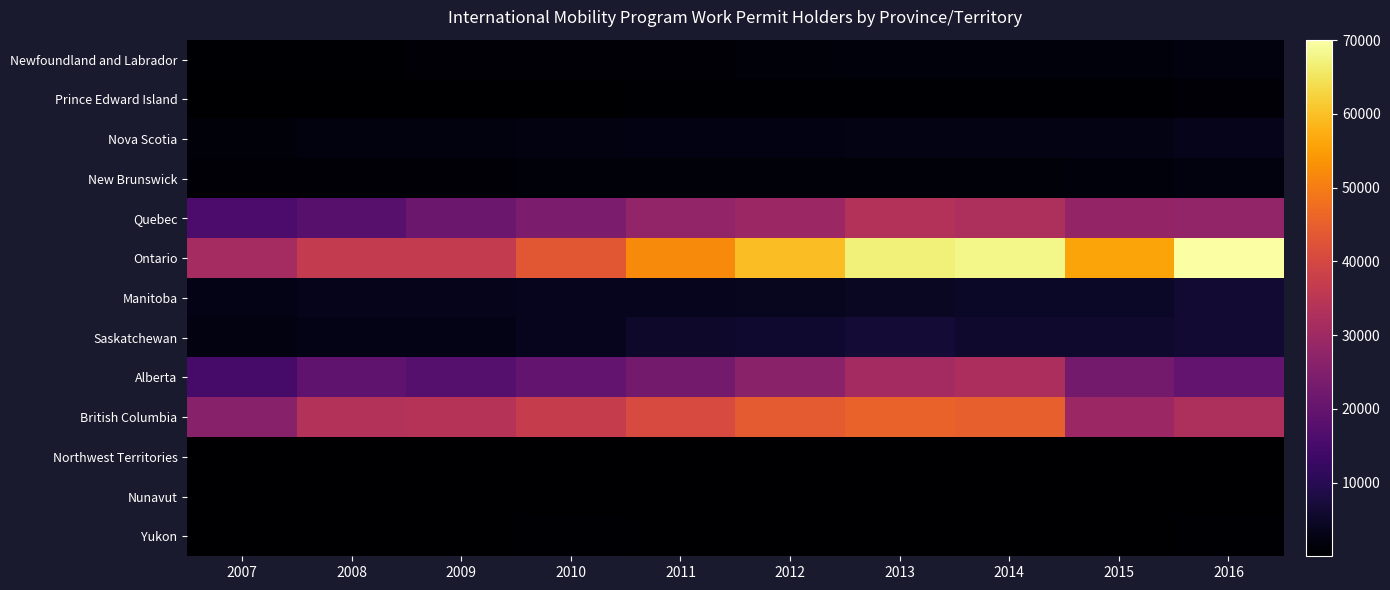

What is the smallest value displayed?

18